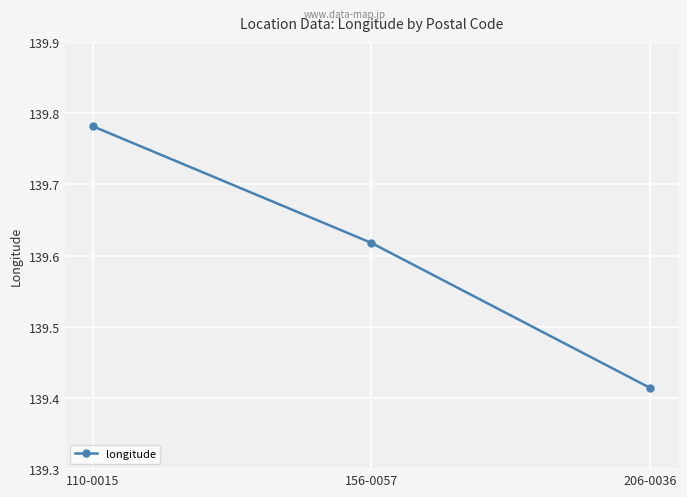

List the labels in order of value, smallest first.

206-0036, 156-0057, 110-0015